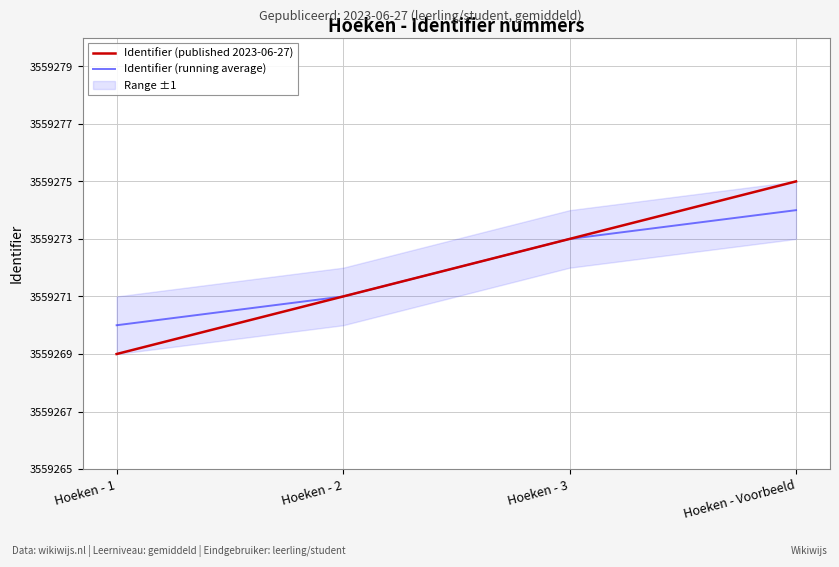

True or false: Identifier (running average) and Identifier (published 2023-06-27) intersect in this chart.

False